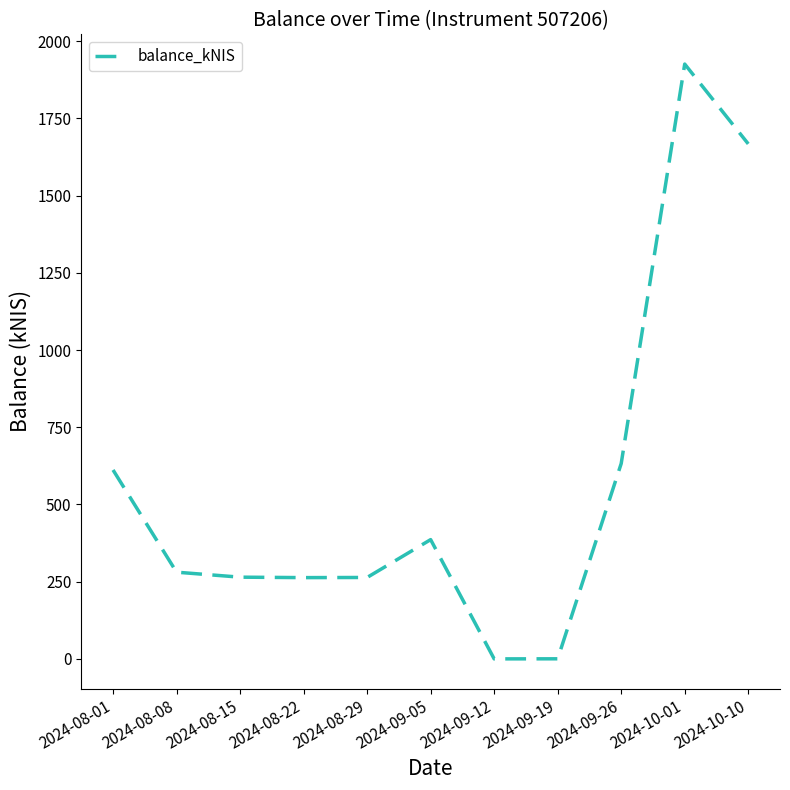

Which has a higher value, 2024-10-10 or 2024-08-22?

2024-10-10